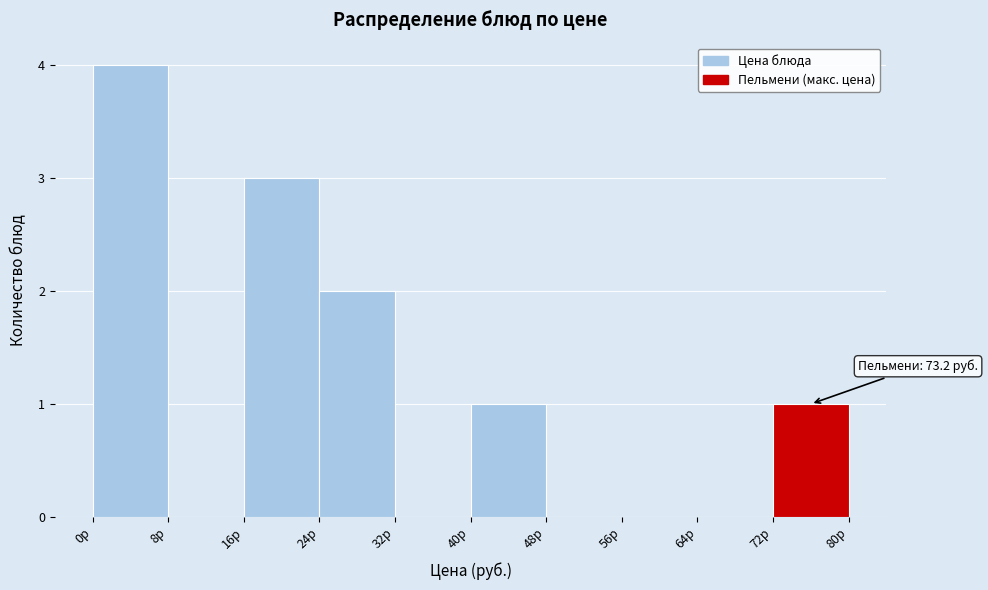

Over which range of the x-axis is the bar tallest?

0 to 8